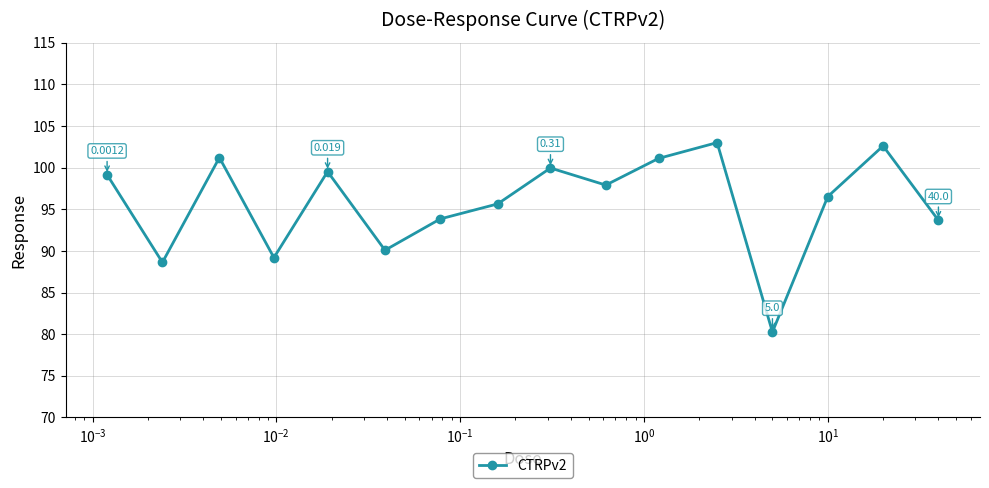

What is the difference between the second highest and second lowest values?

14.0